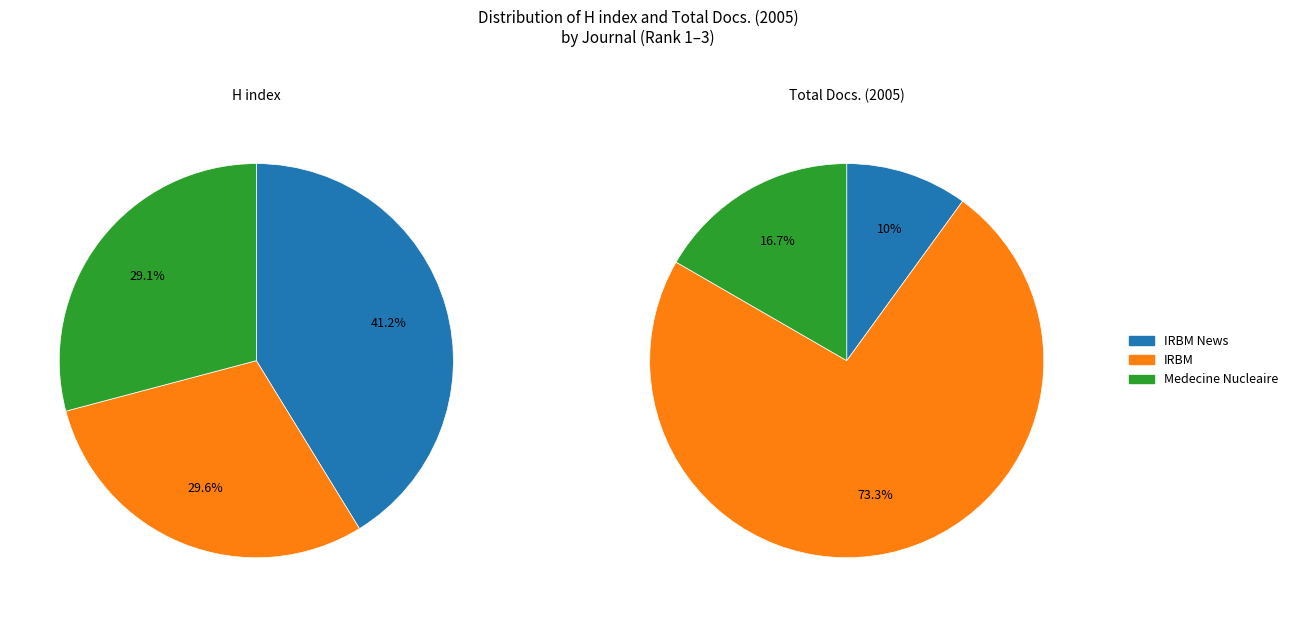

Does Medecine Nucleaire account for over 50% of the chart?

No